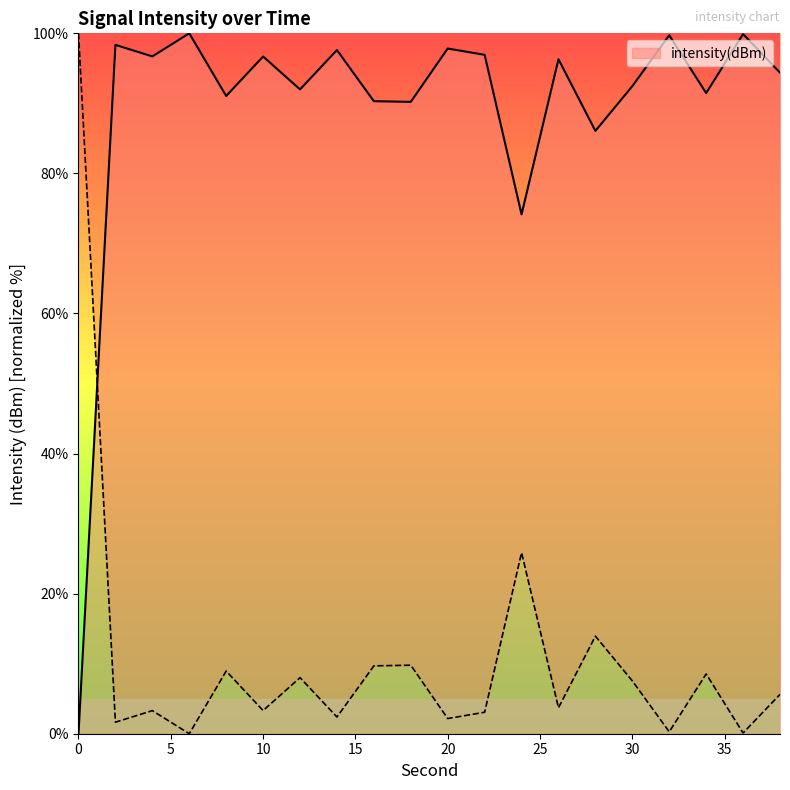

At which category does the chart reach its minimum across all series?

6